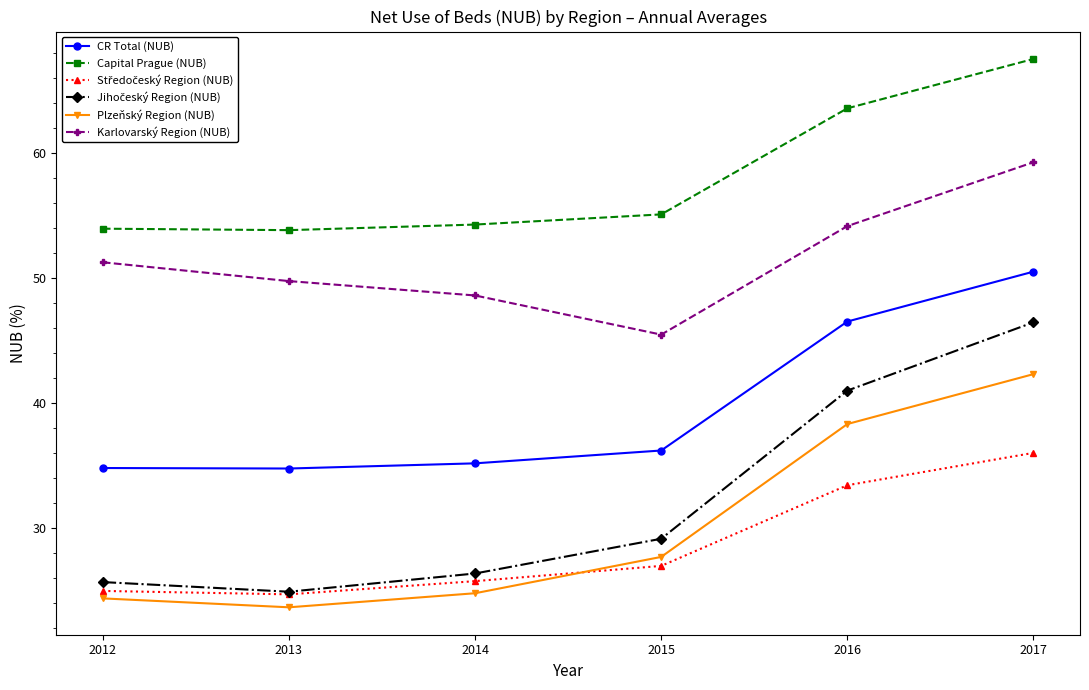

What is the value of the Karlovarský Region (NUB) point at the 6th from the left?

59.2